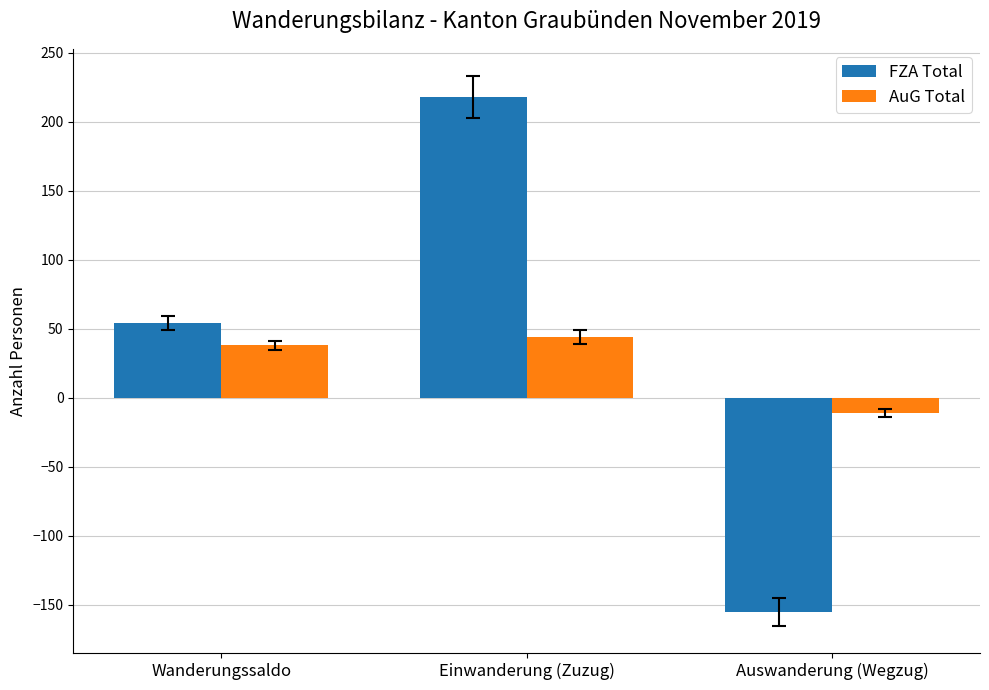

What is the value of the AuG Total bar at the 3rd from the left?

-11